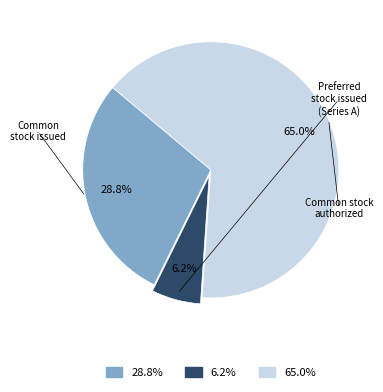

Does any single category account for the majority?

Yes